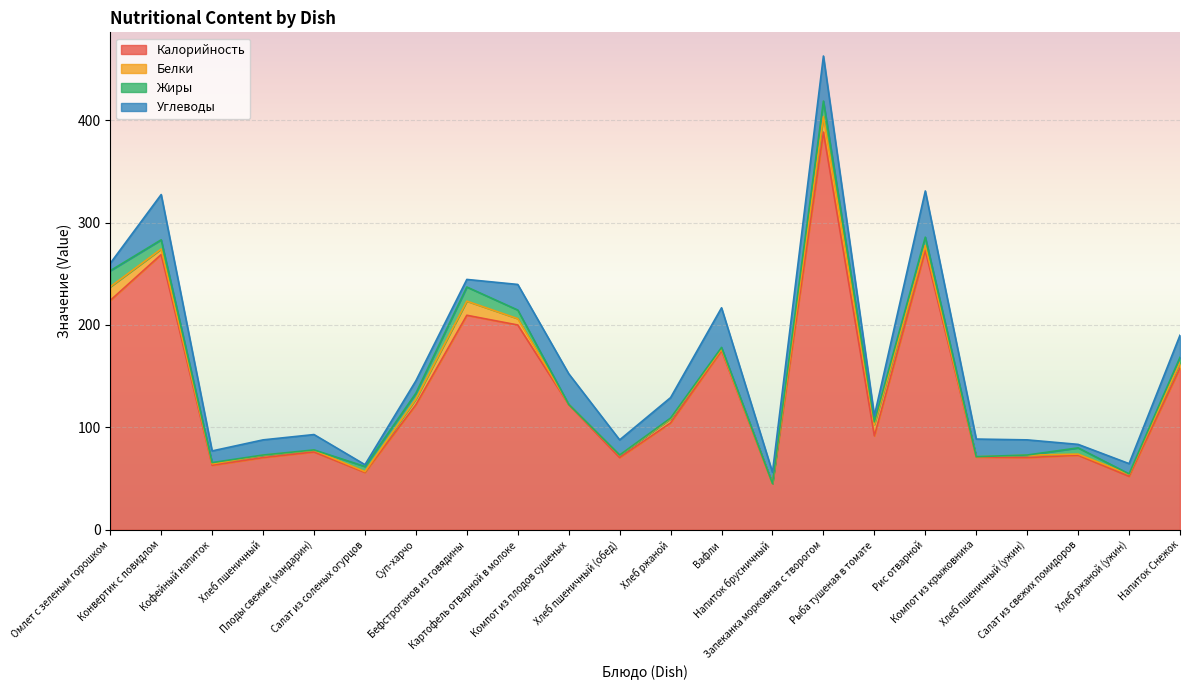

Is the value of Калорийность at Компот из плодов сушеных greater than the value of Жиры at Запеканка морковная с творогом?

Yes